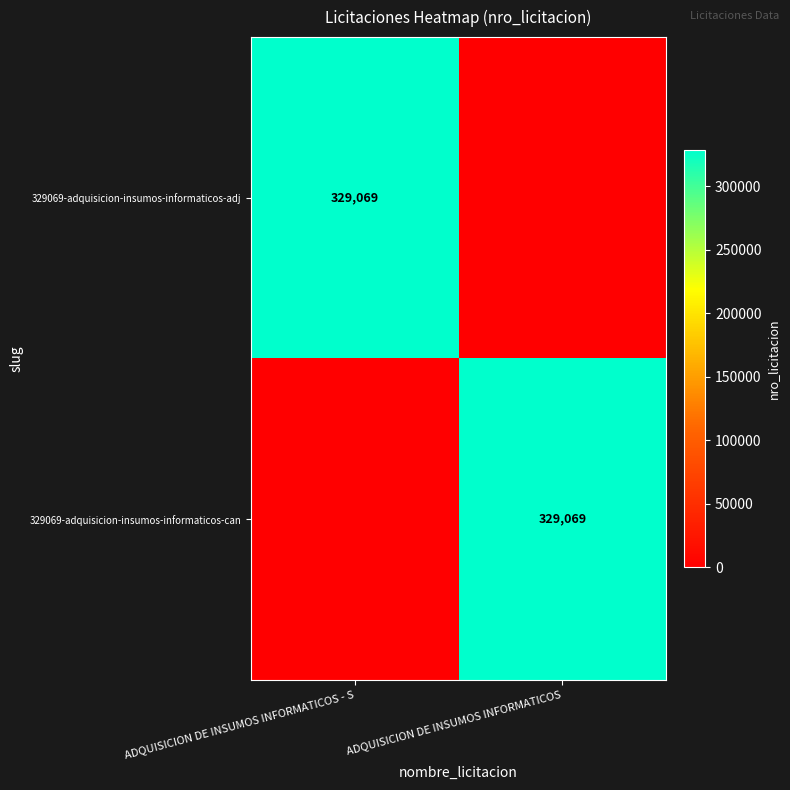

Is it true that 329069-adquisicion-insumos-informaticos-adj equals 500920 at ADQUISICION DE INSUMOS INFORMATICOS - S?

False